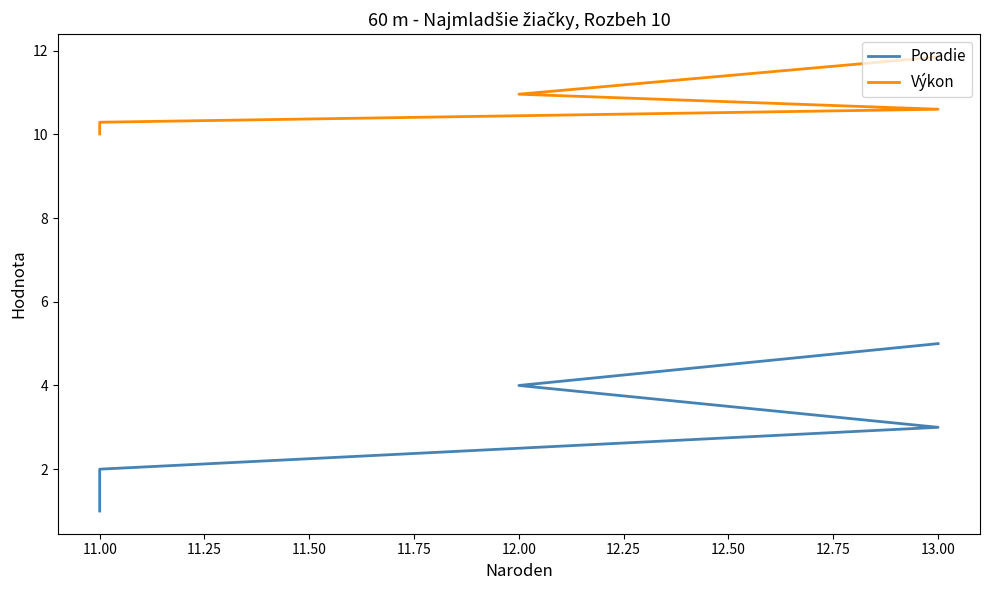

What is the average value of the Výkon series?

10.7